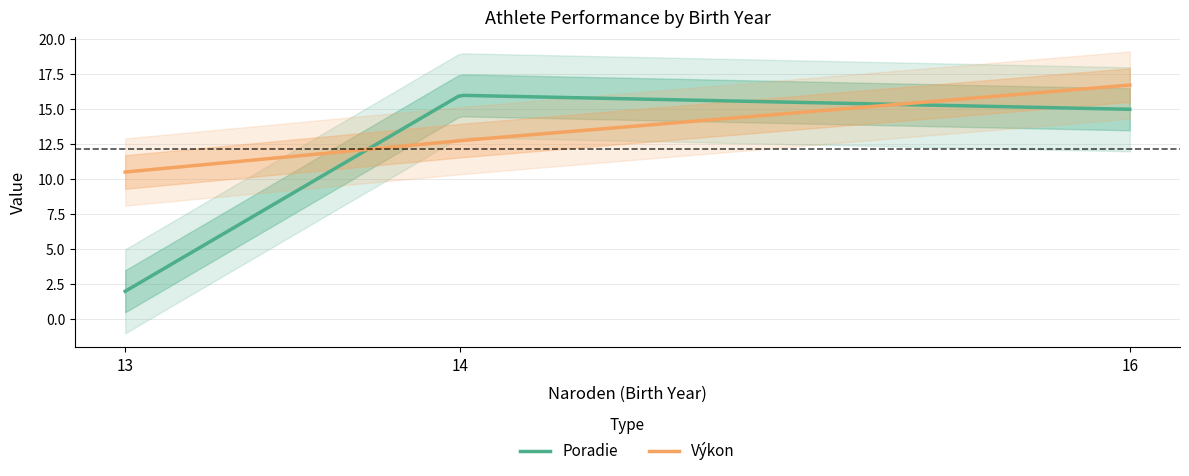

Which has a higher value, 13 or 14?

14